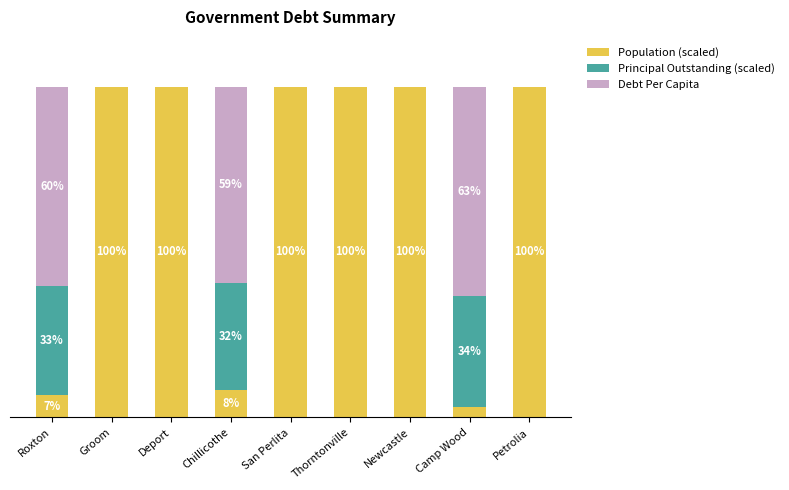

Where is Population (scaled) nearest to the value 51?

Chillicothe